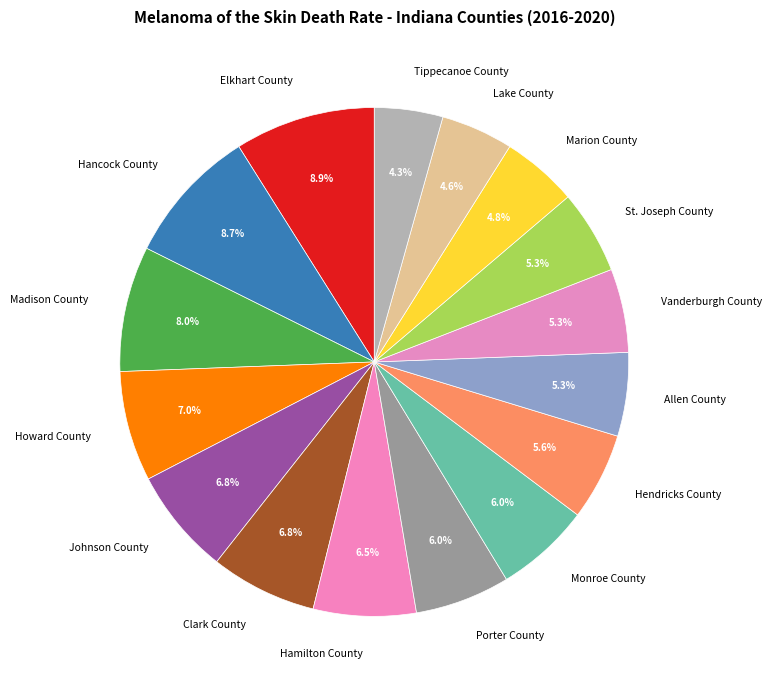

Approximately how many times larger is the value at Lake County compared to Howard County?

0.7